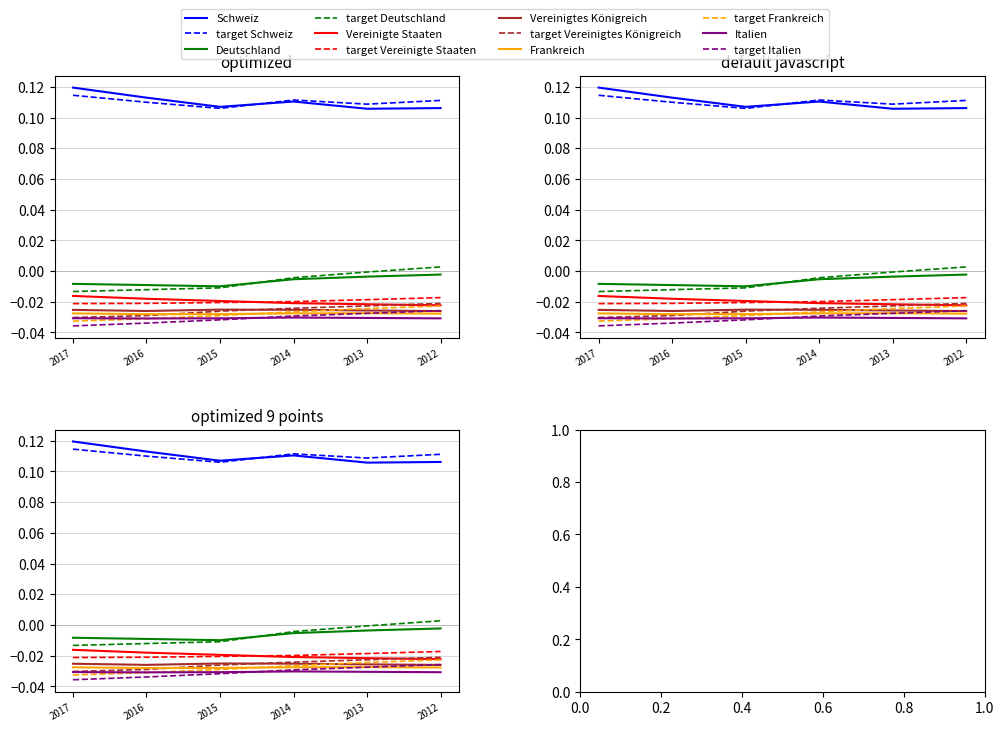

What is the spread (max minus min) of values at 2015?

0.1